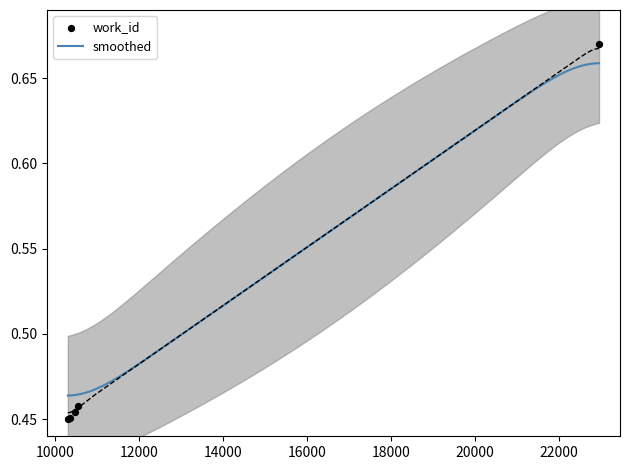

What is the change in value from 10299 to 22960?

+0.2